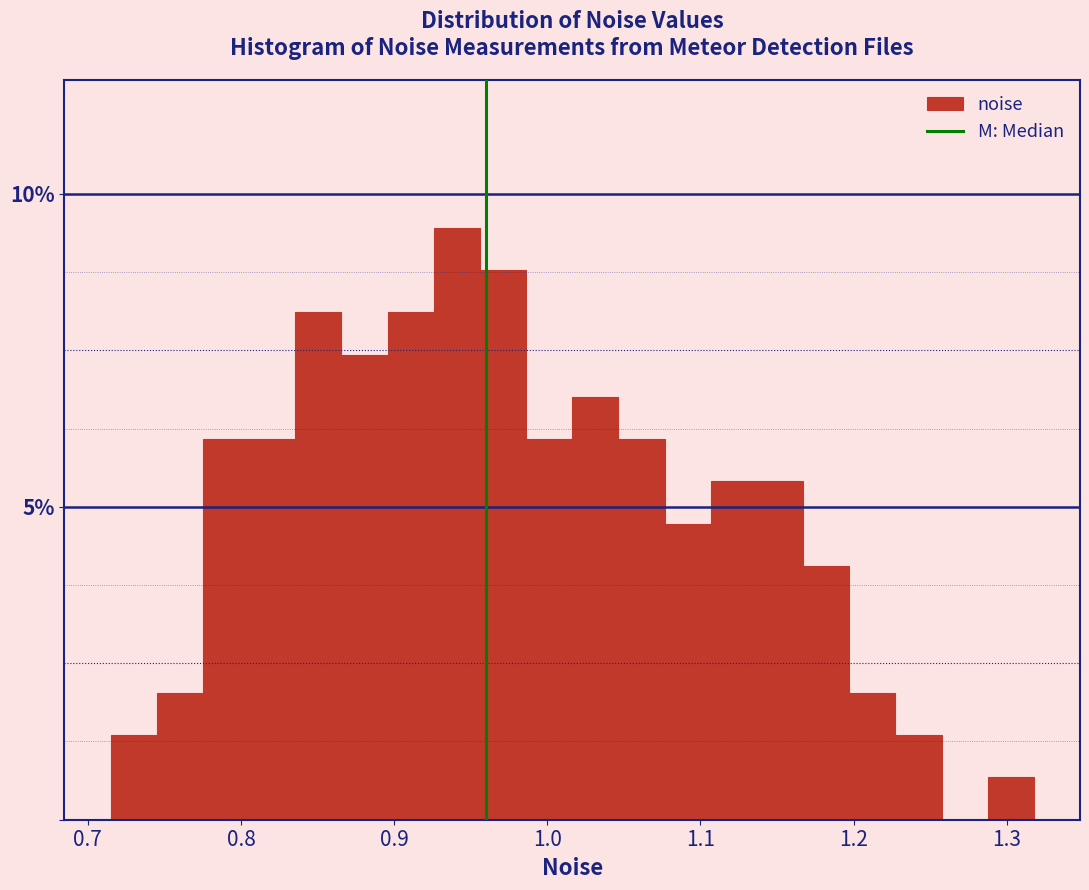

Around what value on the x-axis is the tallest bar? Give the approximate position of its centre, as read against the axis.

0.94